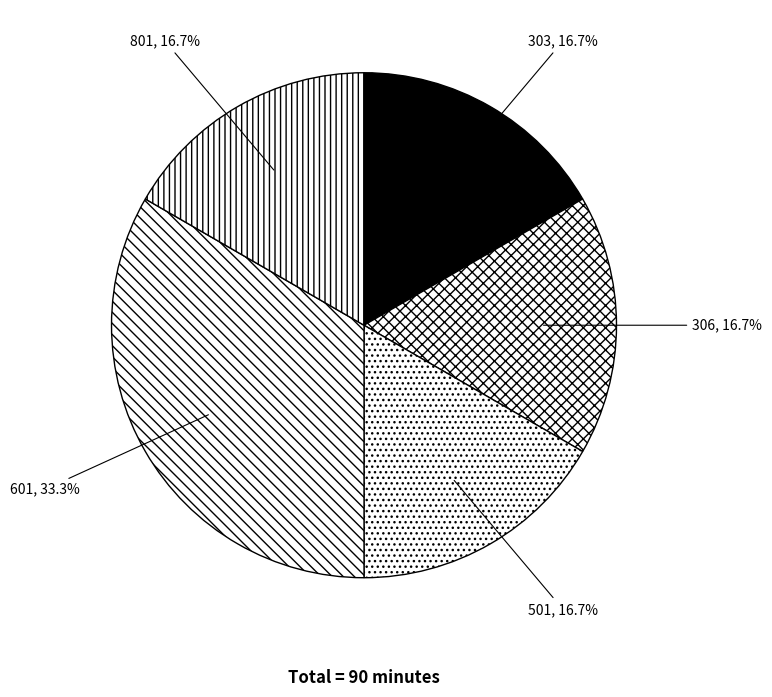

Is 801 the majority of the pie?

No